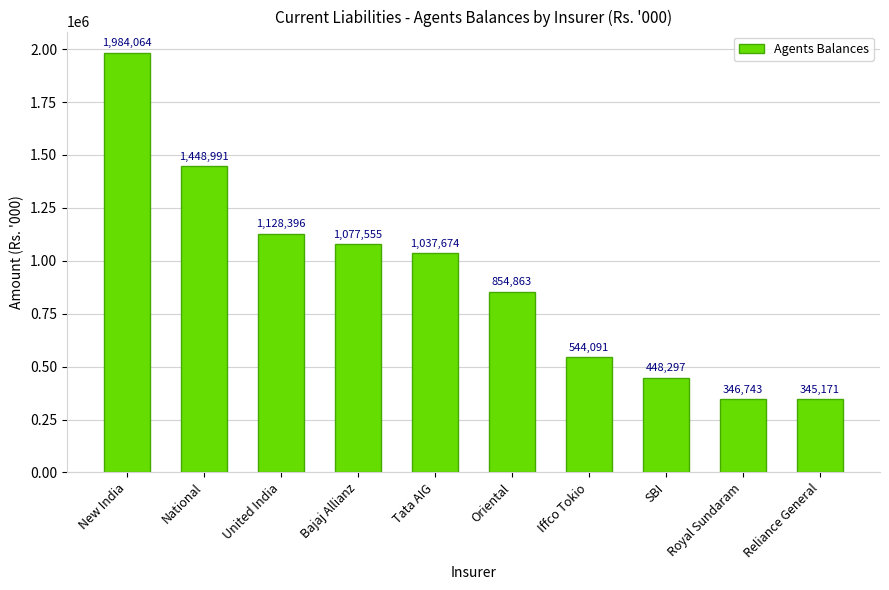

The chart shows a value of 544091 at Iffco Tokio. True or false?

True